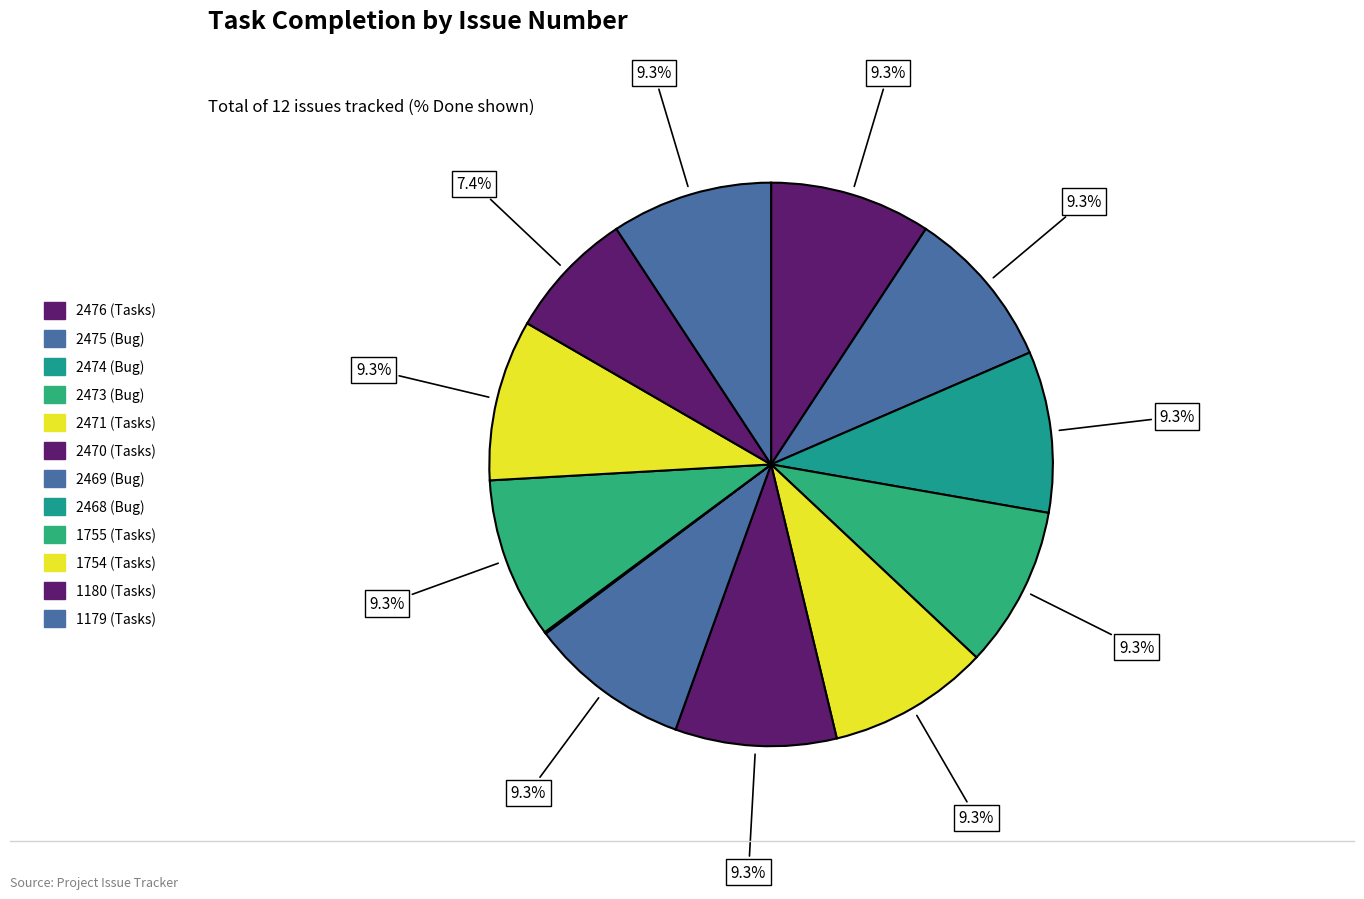

Is there any slice that represents more than half of the pie?

No